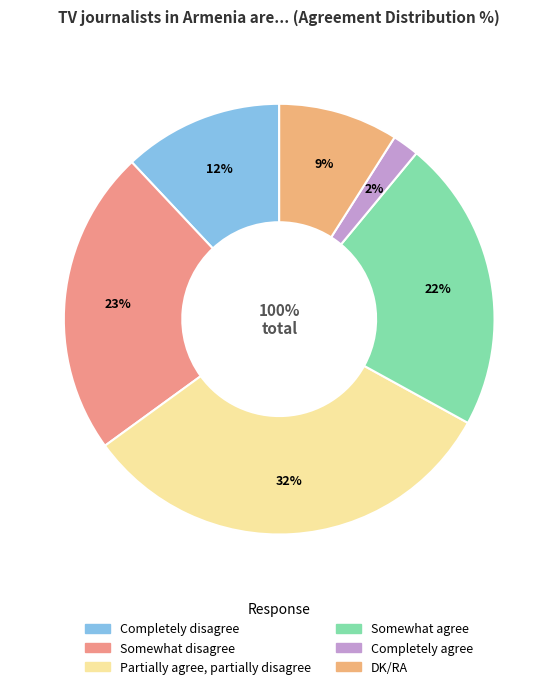

Do DK/RA and Somewhat agree together represent more than half of the pie?

No